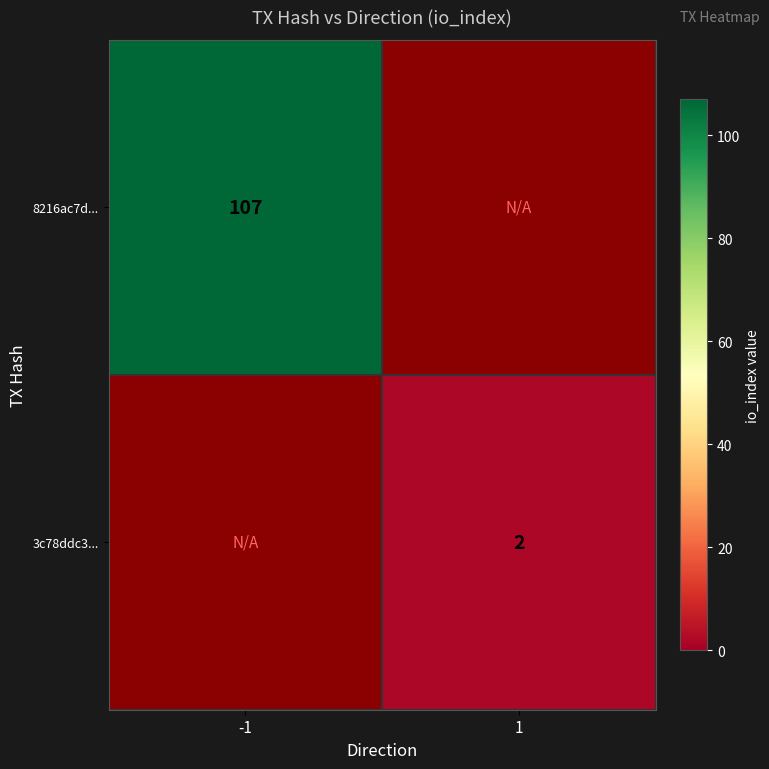

The value of 3c78ddc3... at 1 is 1. True or false?

False